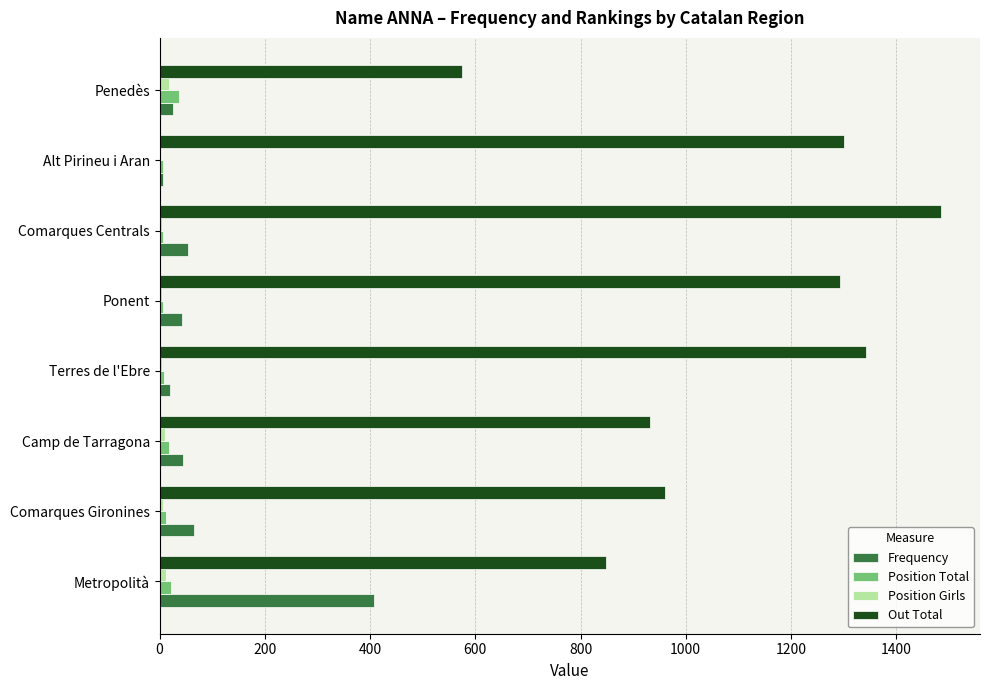

True or false: Out Total has a value of 850 at Alt Pirineu i Aran.

False